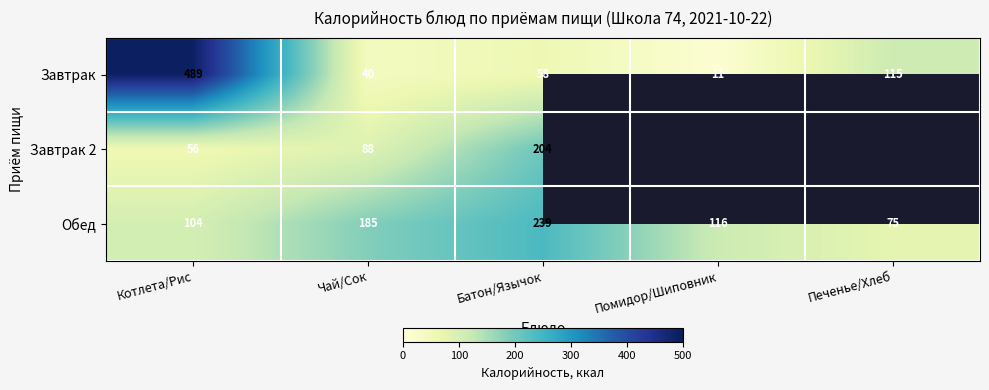

What is the sum of the Завтрак values at Помидор/Шиповник and Котлета/Рис?

500.0